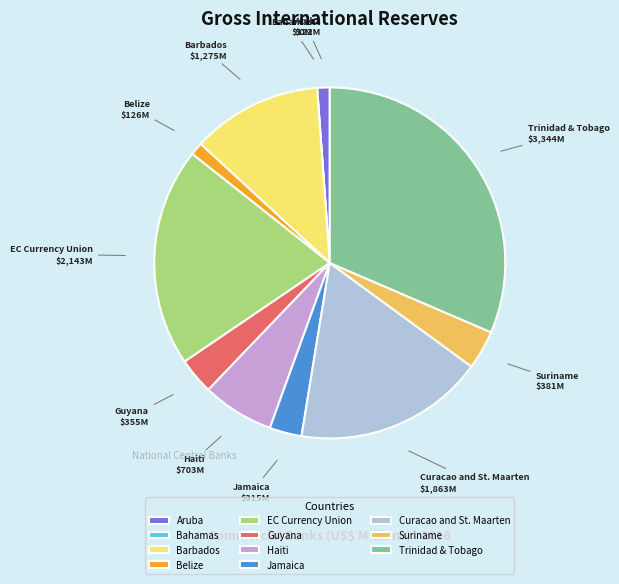

Which category has the biggest portion of the pie?

Trinidad & Tobago